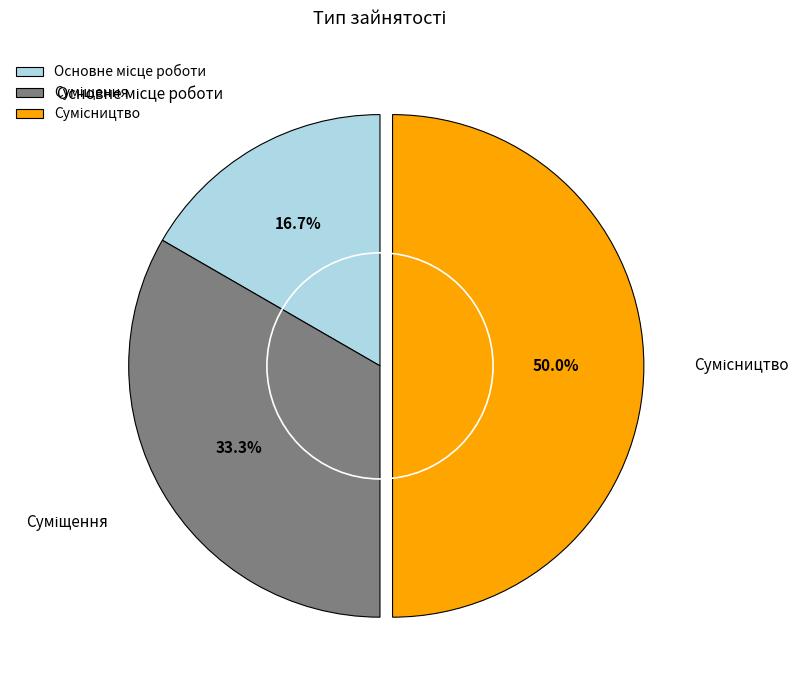

To the nearest percent, what is the difference between the Сумісництво and Суміщення slice percentages?

17%